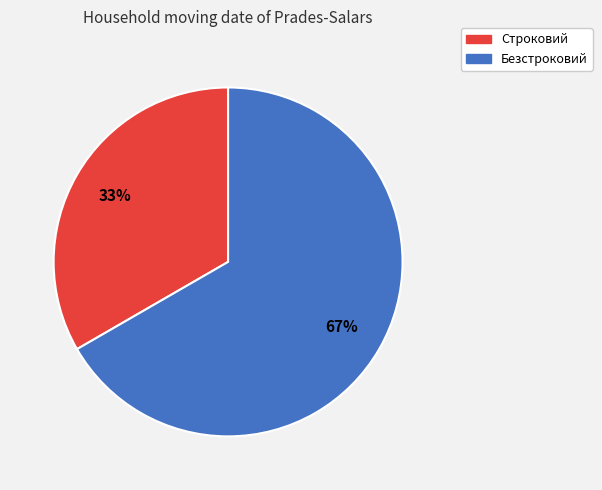

To the nearest percent, what is the combined percentage of Безстроковий and Строковий?

100%